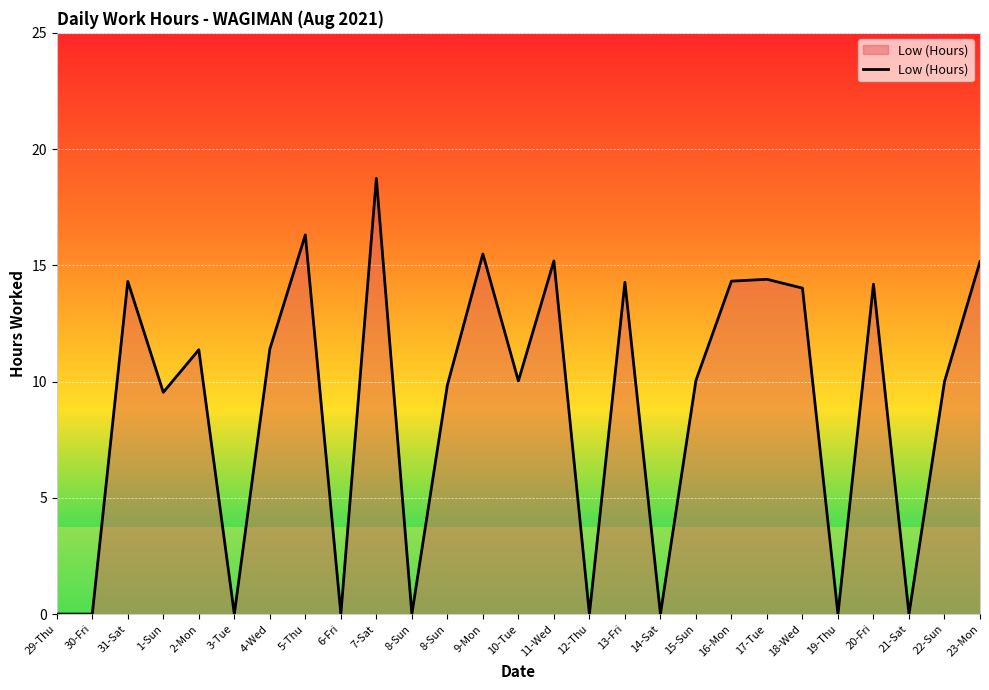

Is this an area chart (filled region under the line)?

Yes